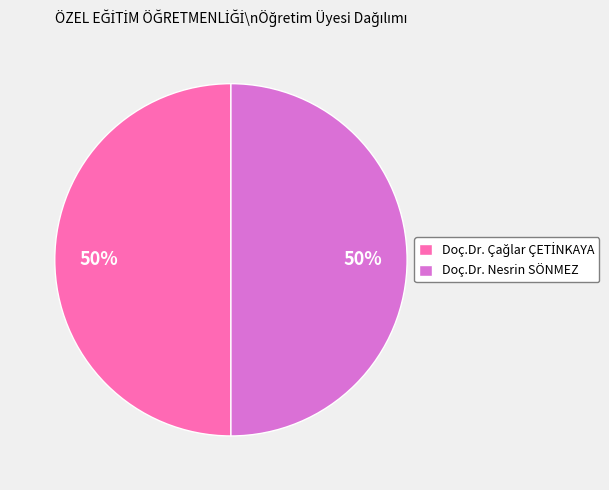

What percentage is the Doç.Dr. Nesrin SÖNMEZ slice, to the nearest percent?

50%